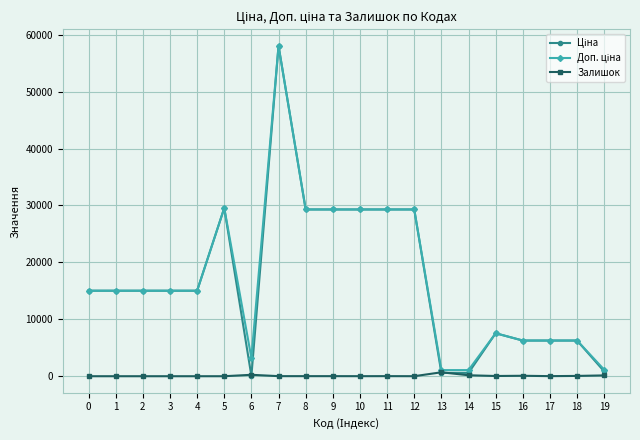

At which category is the sum across all series the highest?

7